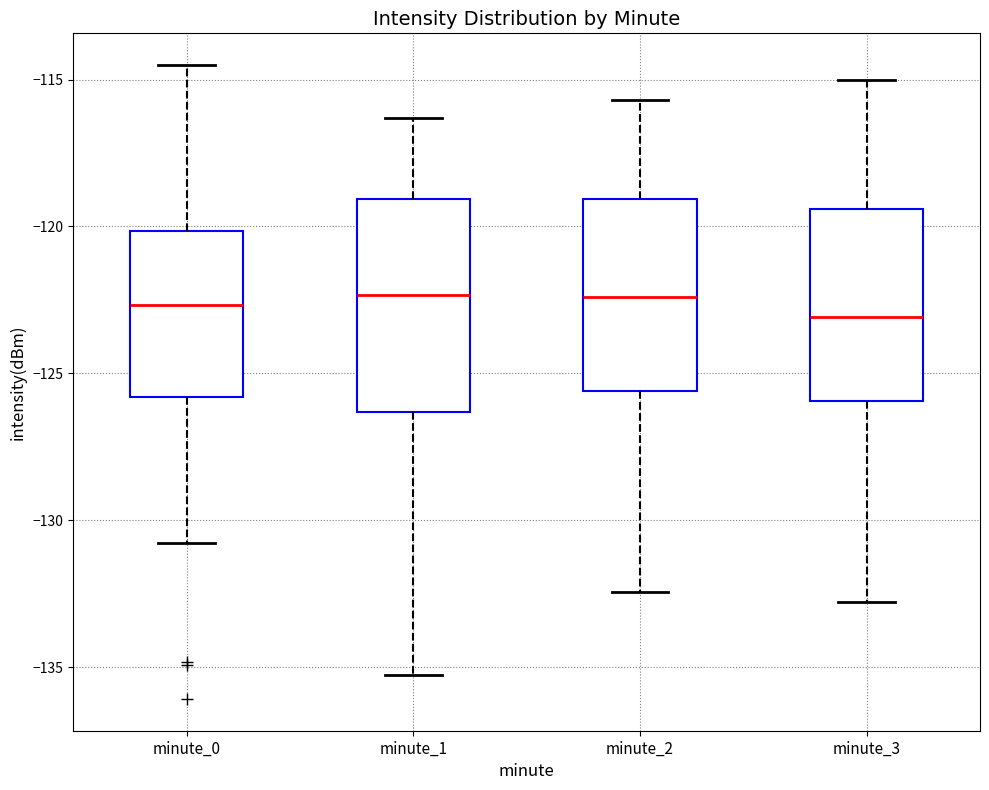

Comparing the boxes themselves (not the whiskers), which one is the tallest?

minute_1